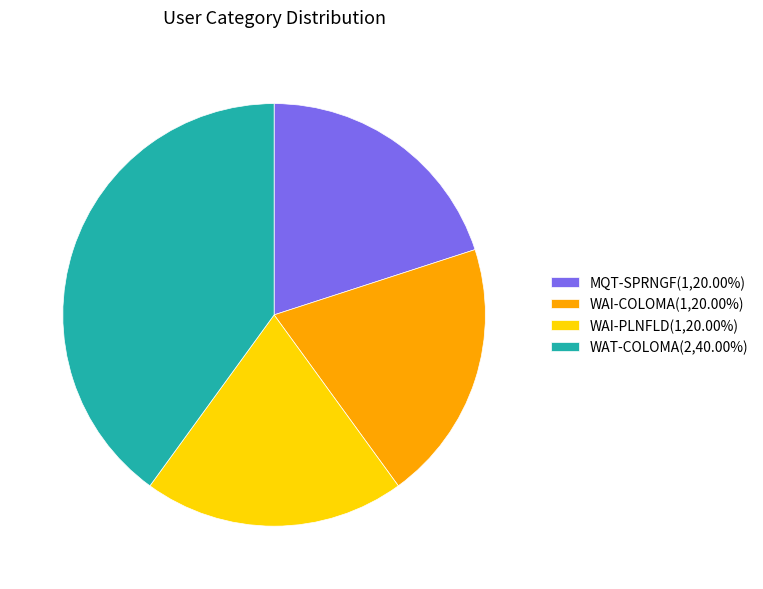

What is the ratio of the value at WAT-COLOMA to the value at MQT-SPRNGF?

2.0